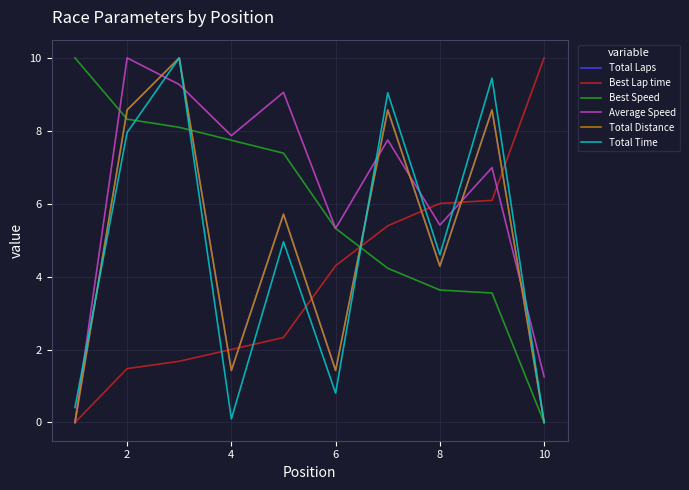

What is the value of the Total Time point at the 1st from the left?

0.4